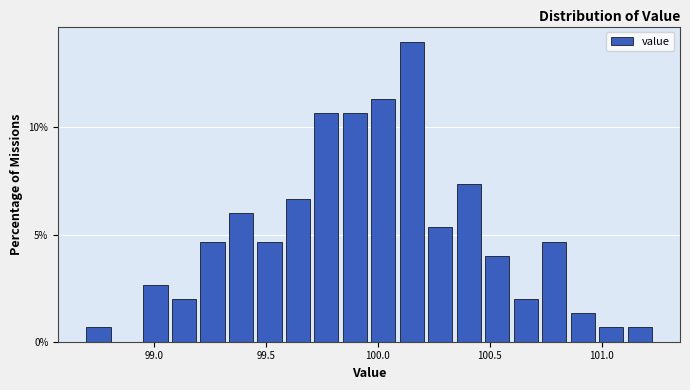

Around what value on the x-axis is the tallest bar? Give the approximate position of its centre, as read against the axis.

100.15